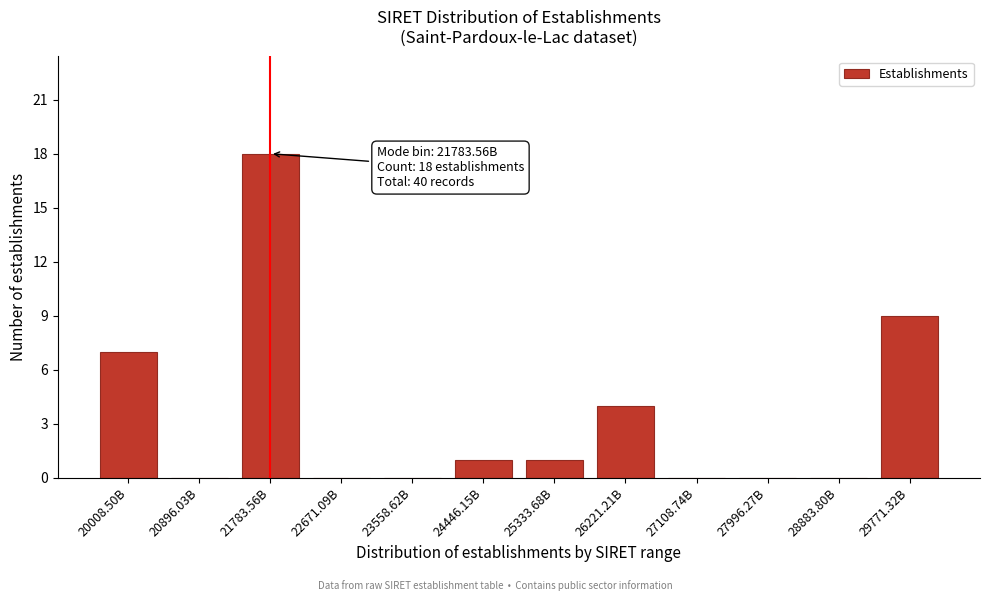

Reading left to right, transcribe all the data shown in this chart.

20008.50B=7	20896.03B=0	21783.56B=18	22671.09B=0	23558.62B=0	24446.15B=1	25333.68B=1	26221.21B=4	27108.74B=0	27996.27B=0	28883.80B=0	29771.32B=9